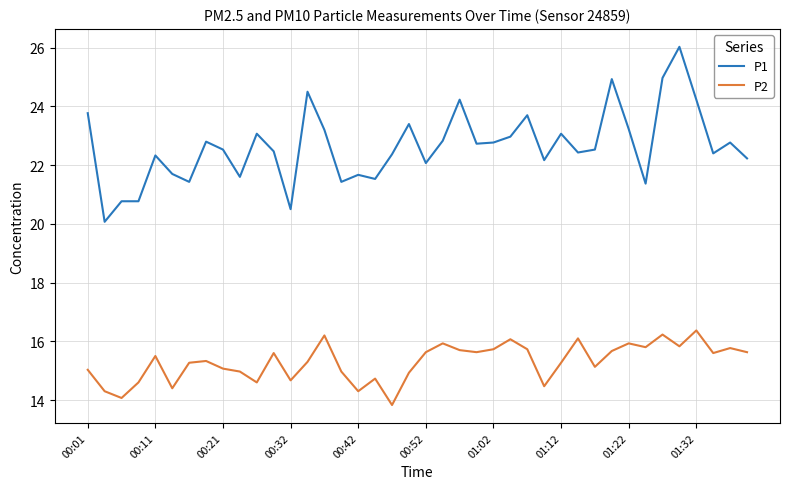

True or false: P1 and P2 cross at least once.

False